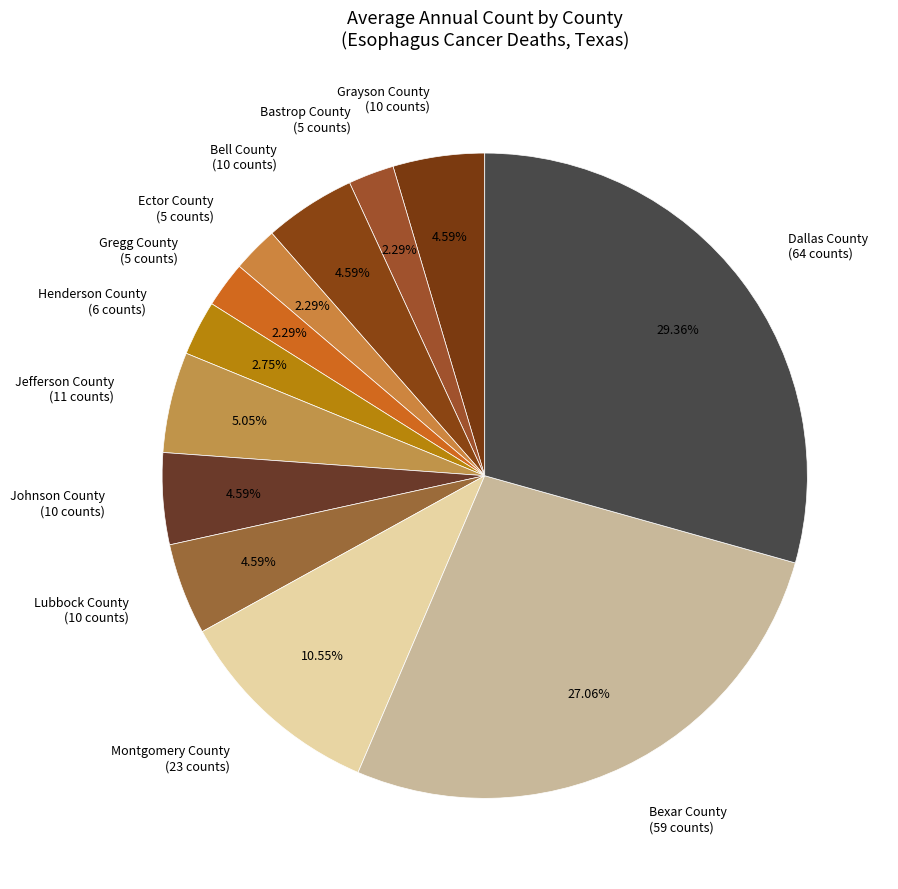

To the nearest percent, what percentage of the pie is Grayson County?

5%